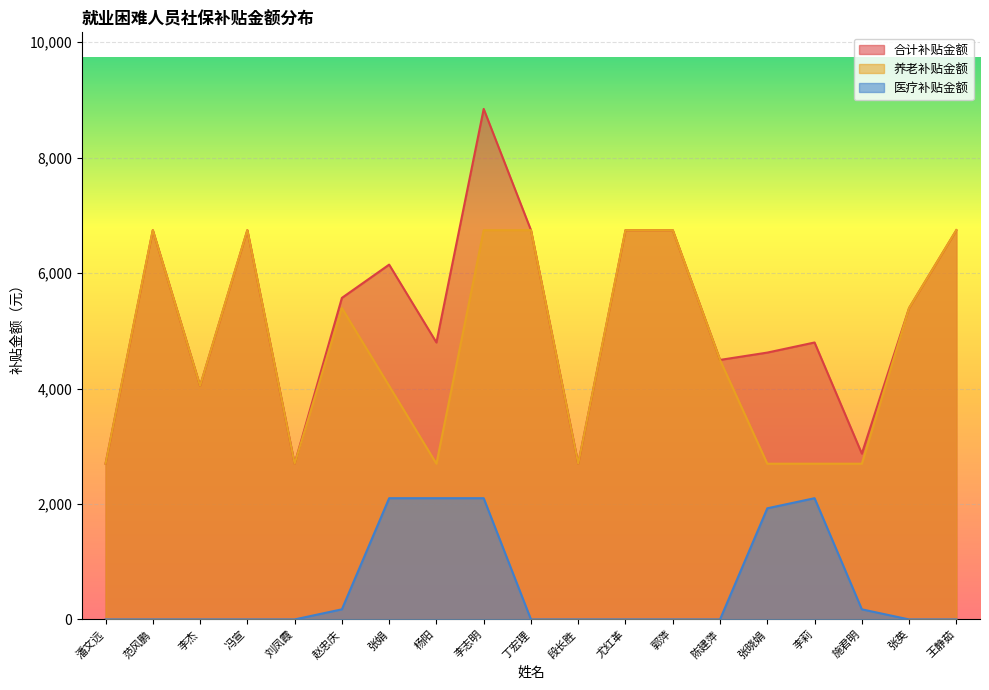

What is the label of the 6th point from the right?

陈建萍